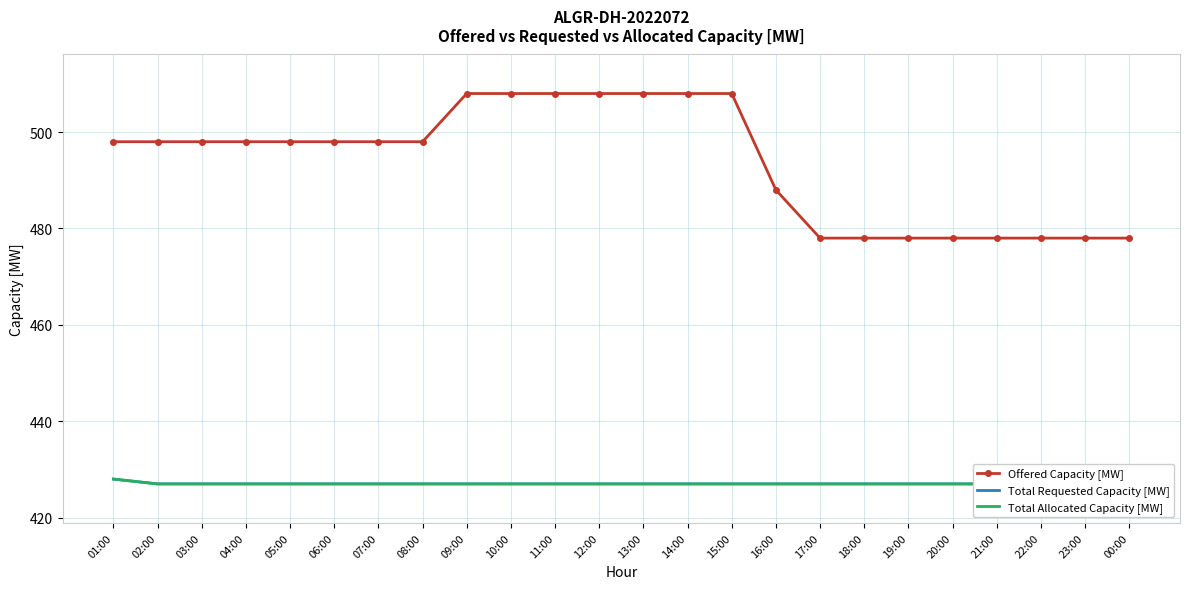

The value of Total Requested Capacity [MW] at 19:00 is 427. True or false?

True